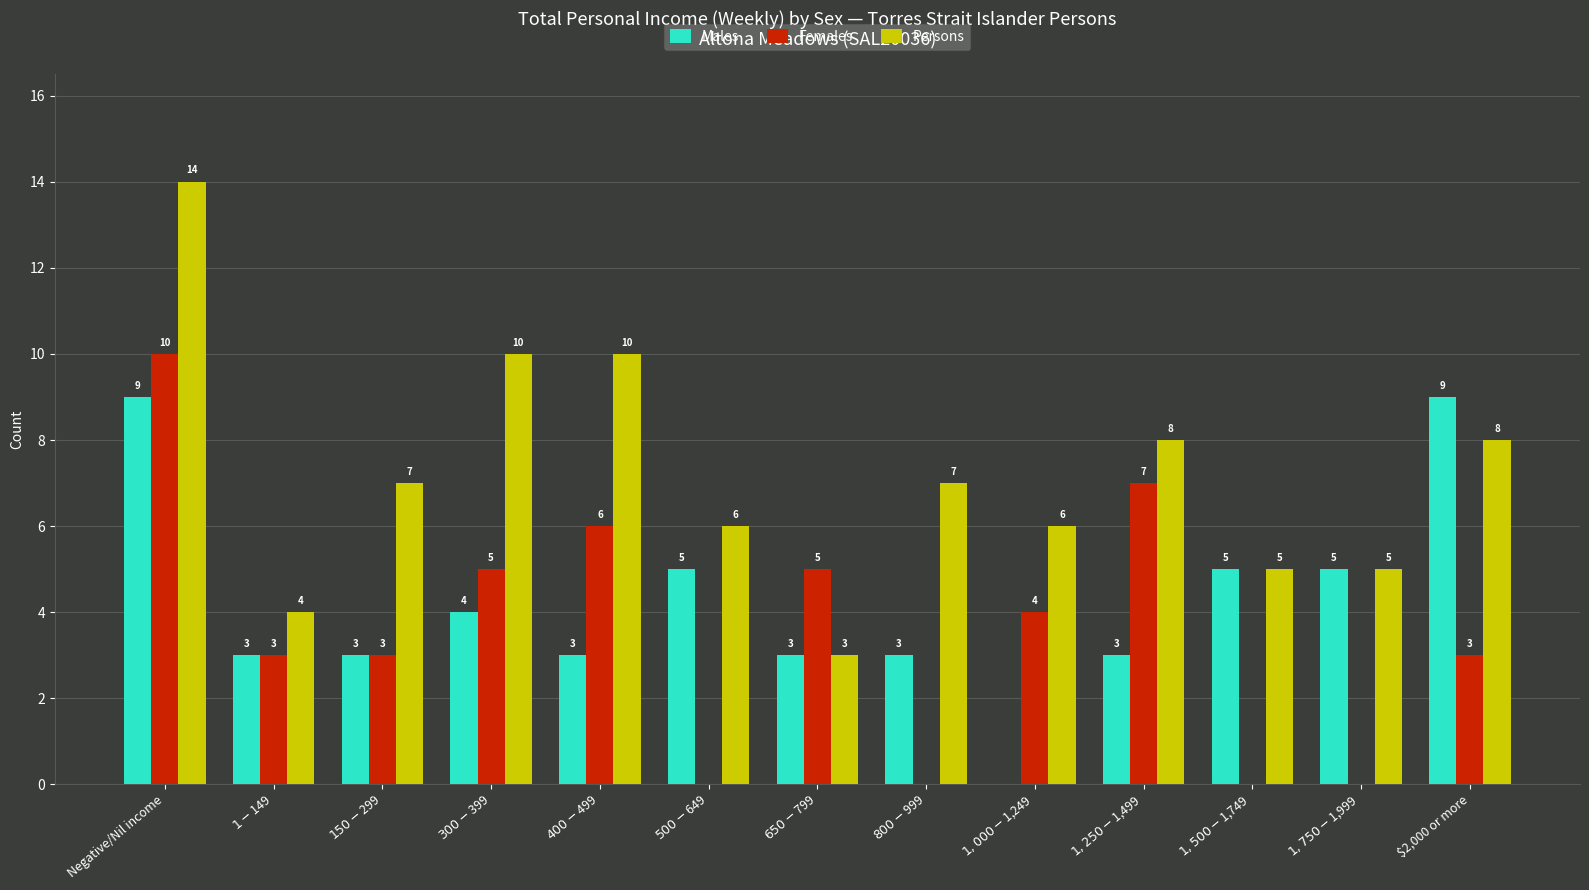

What is the total value across all series at $800-$999?

10